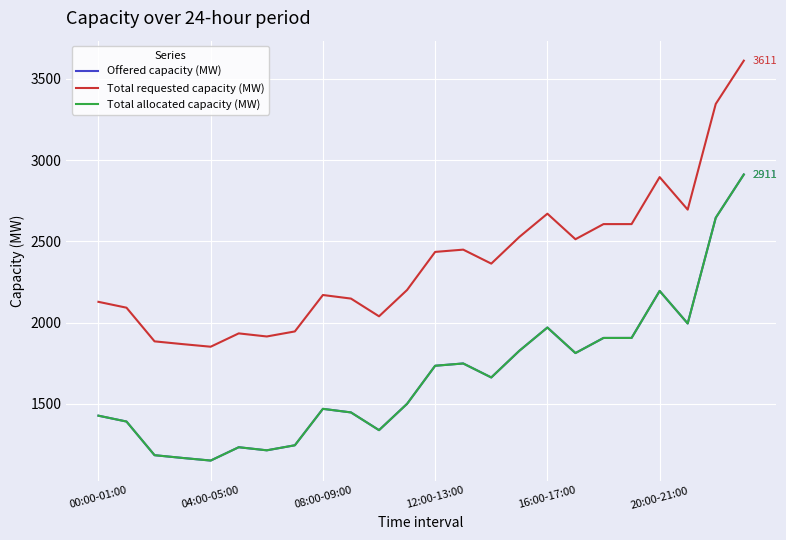

Is this an area chart (filled region under the line)?

No